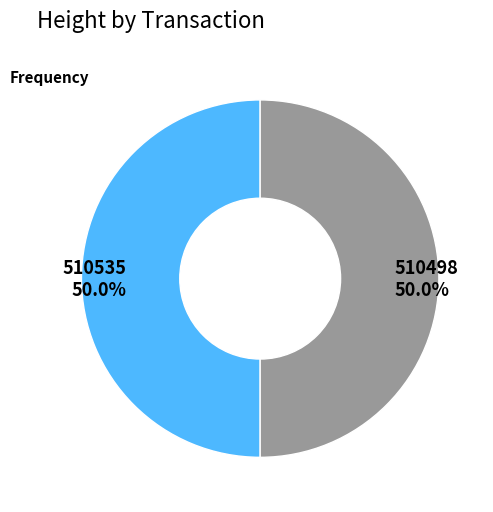

What is the ratio of the value at 510535 50.0% to the value at 510498 50.0%?

1.0